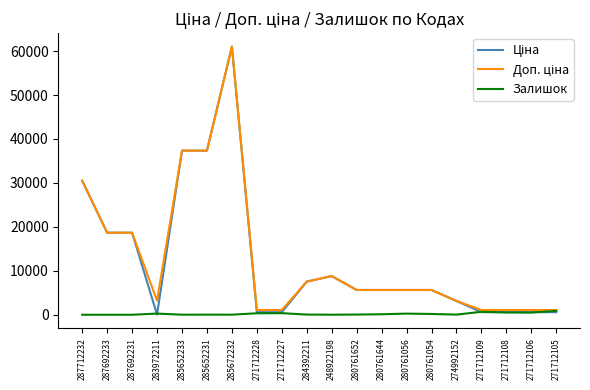

The Залишок series shows 506.0 at 271712106. True or false?

True